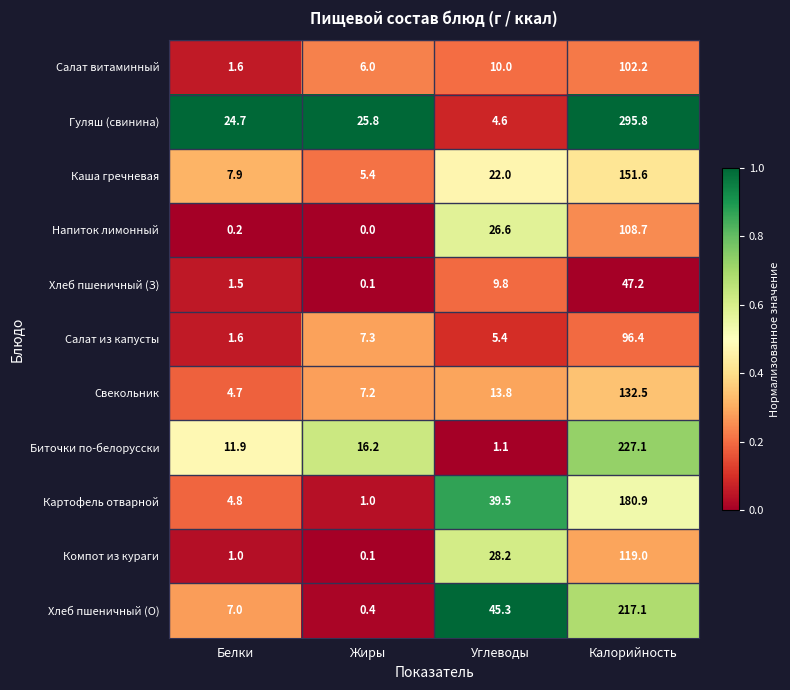

What is the sum of all Напиток лимонный values?

135.5